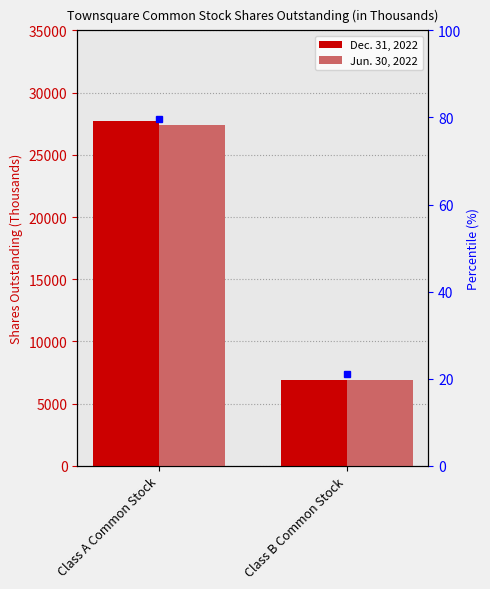

What are all the series names shown in the legend?

Dec. 31, 2022, Jun. 30, 2022